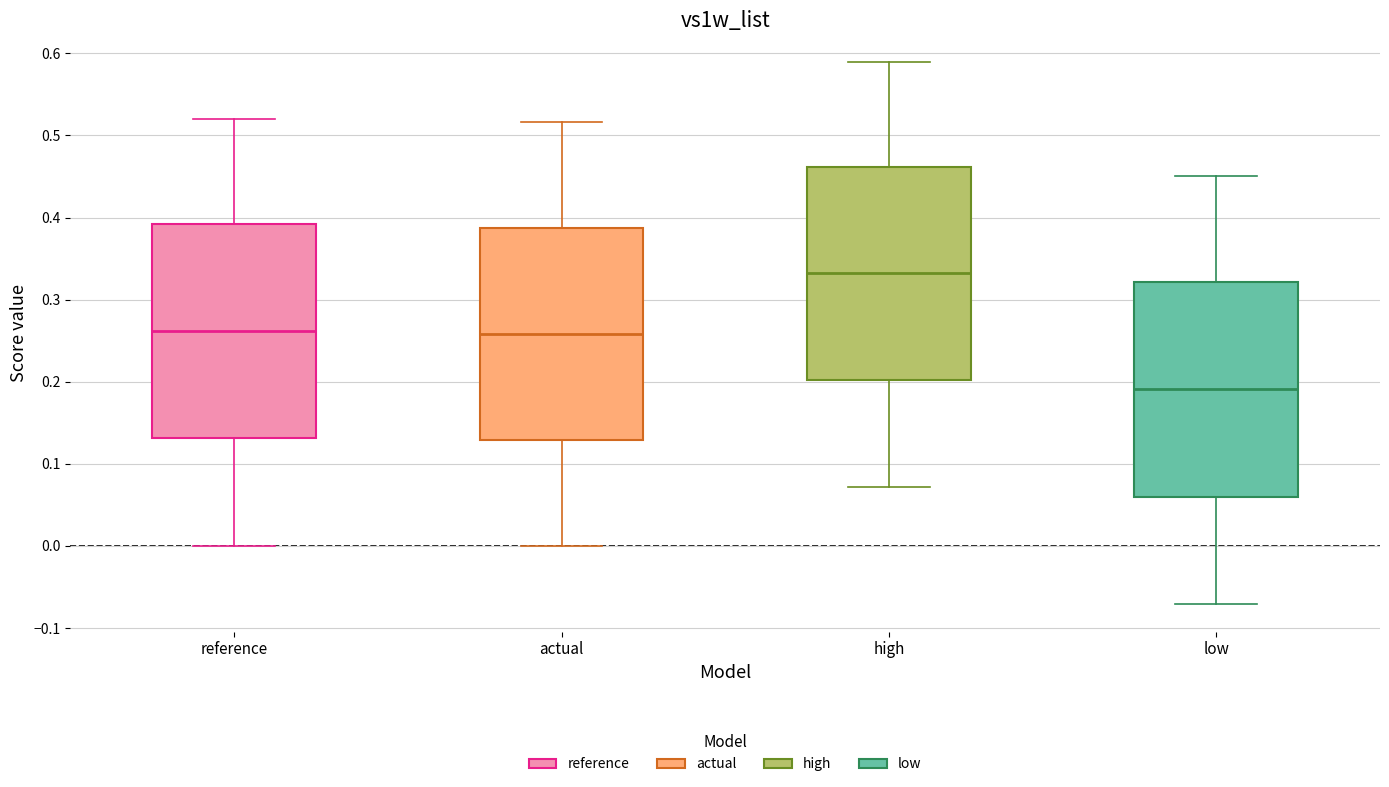

Reading left to right, read every box against the y-axis: the position of its median line, the range the box covers, and the ends of its whiskers. The values are not printed on the chart, so give them approximately, as read against the axis.

reference: median 0.26, box 0.13 to 0.39, whiskers 0.00 to 0.52
actual: median 0.26, box 0.13 to 0.39, whiskers 0.00 to 0.52
high: median 0.33, box 0.20 to 0.46, whiskers 0.07 to 0.59
low: median 0.19, box 0.06 to 0.32, whiskers -0.07 to 0.45